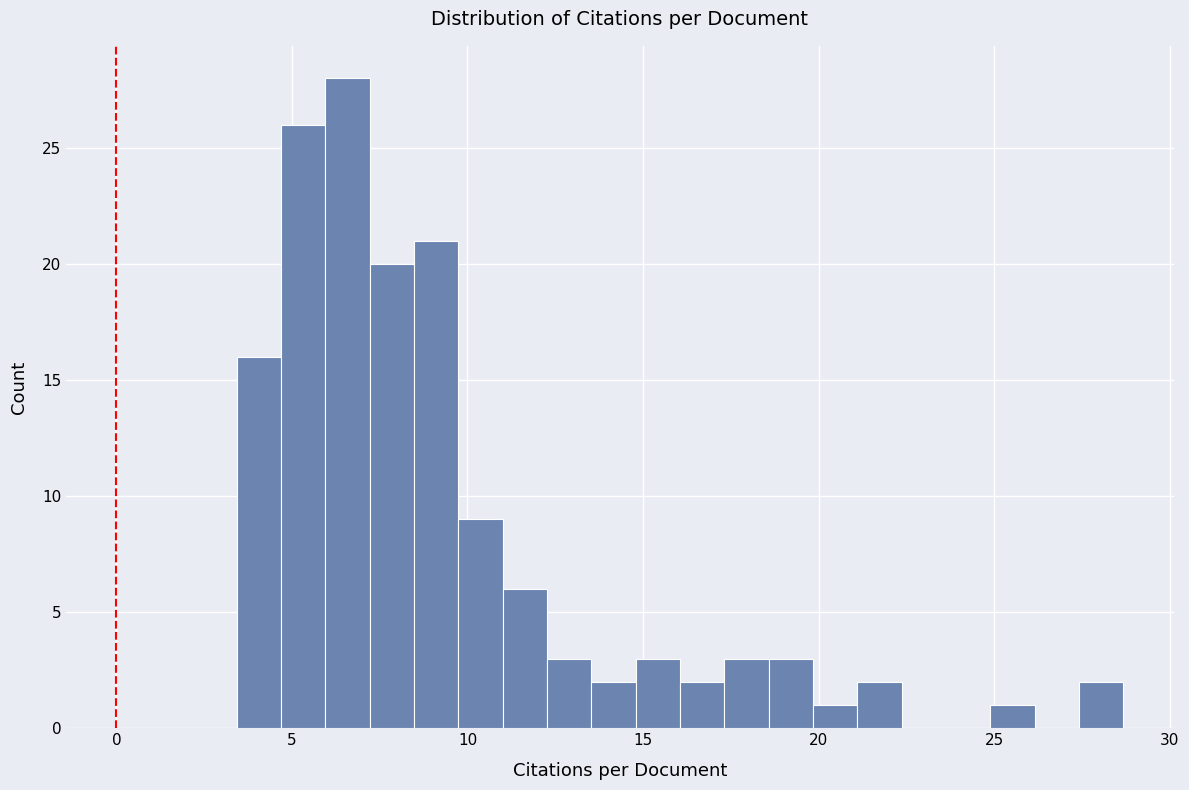

Read against the x-axis, roughly where is the centre of the tallest bar?

6.5